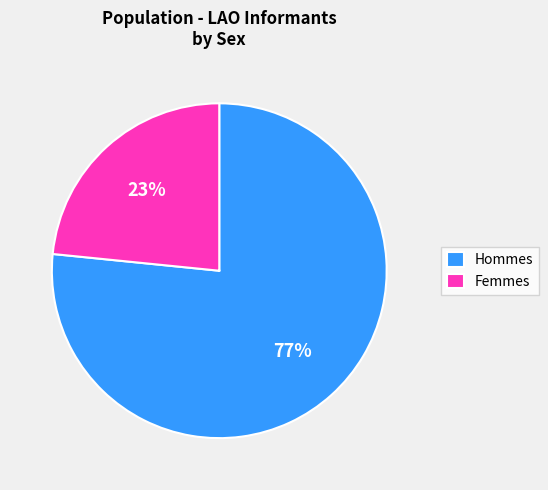

To the nearest percent, what portion does Femmes represent?

23%